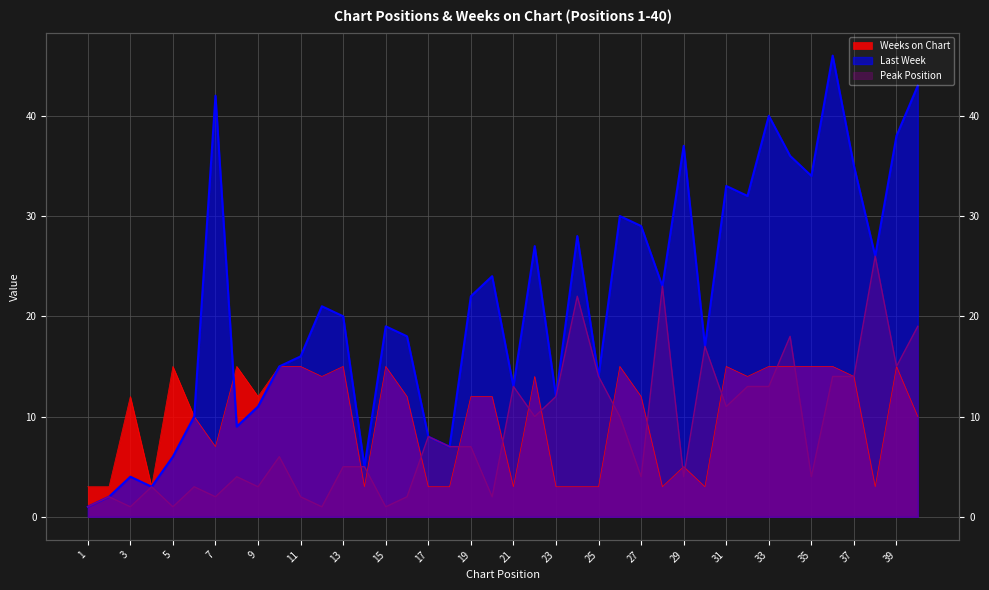

What is the sum of all Weeks on Chart values?

394